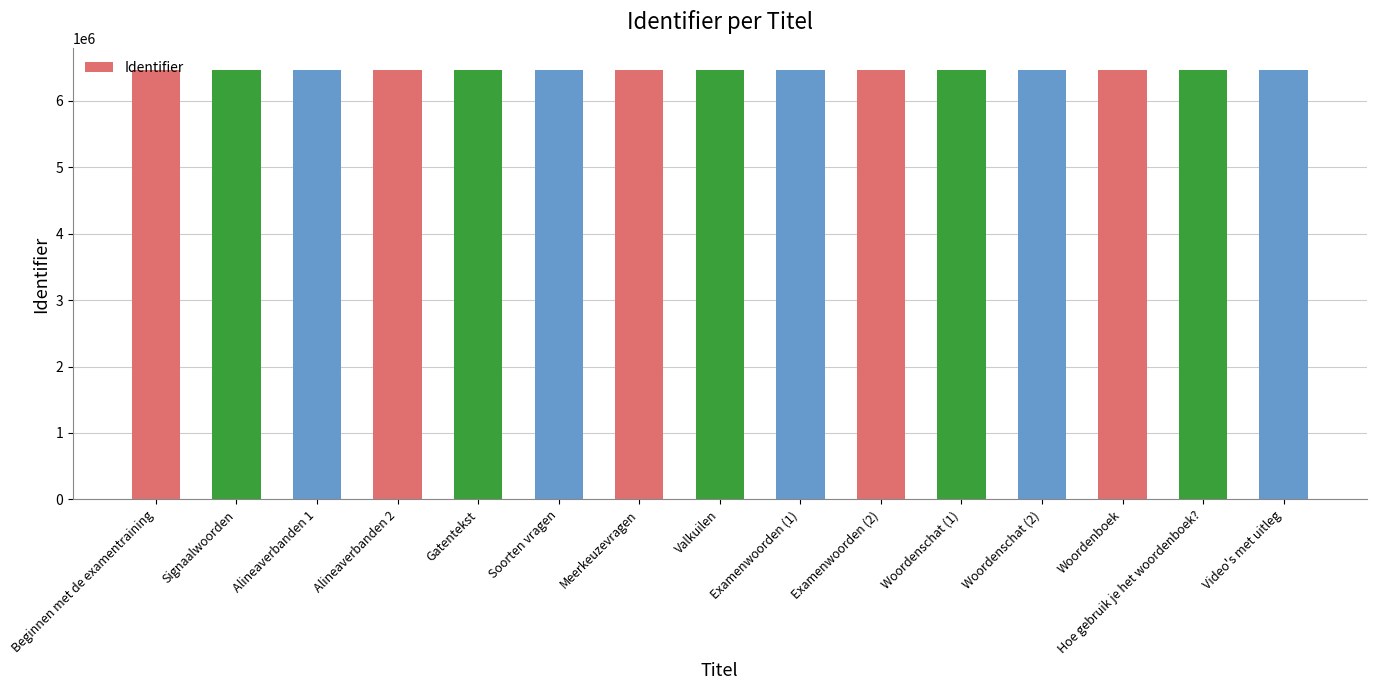

Read the value at Hoe gebruik je het woordenboek?, to the nearest 10.

6461950